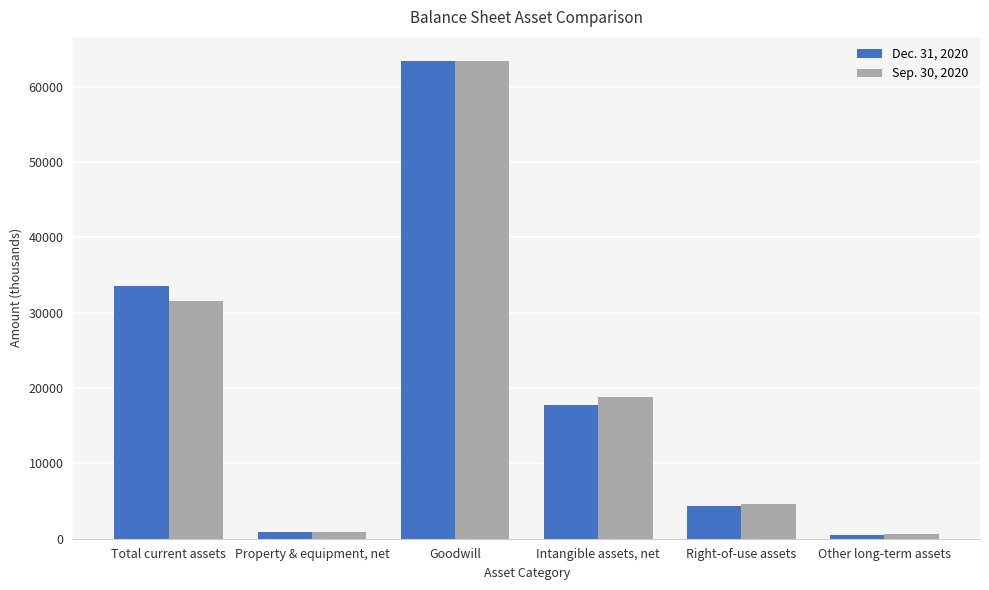

Which series has the widest spread of values?

Dec. 31, 2020